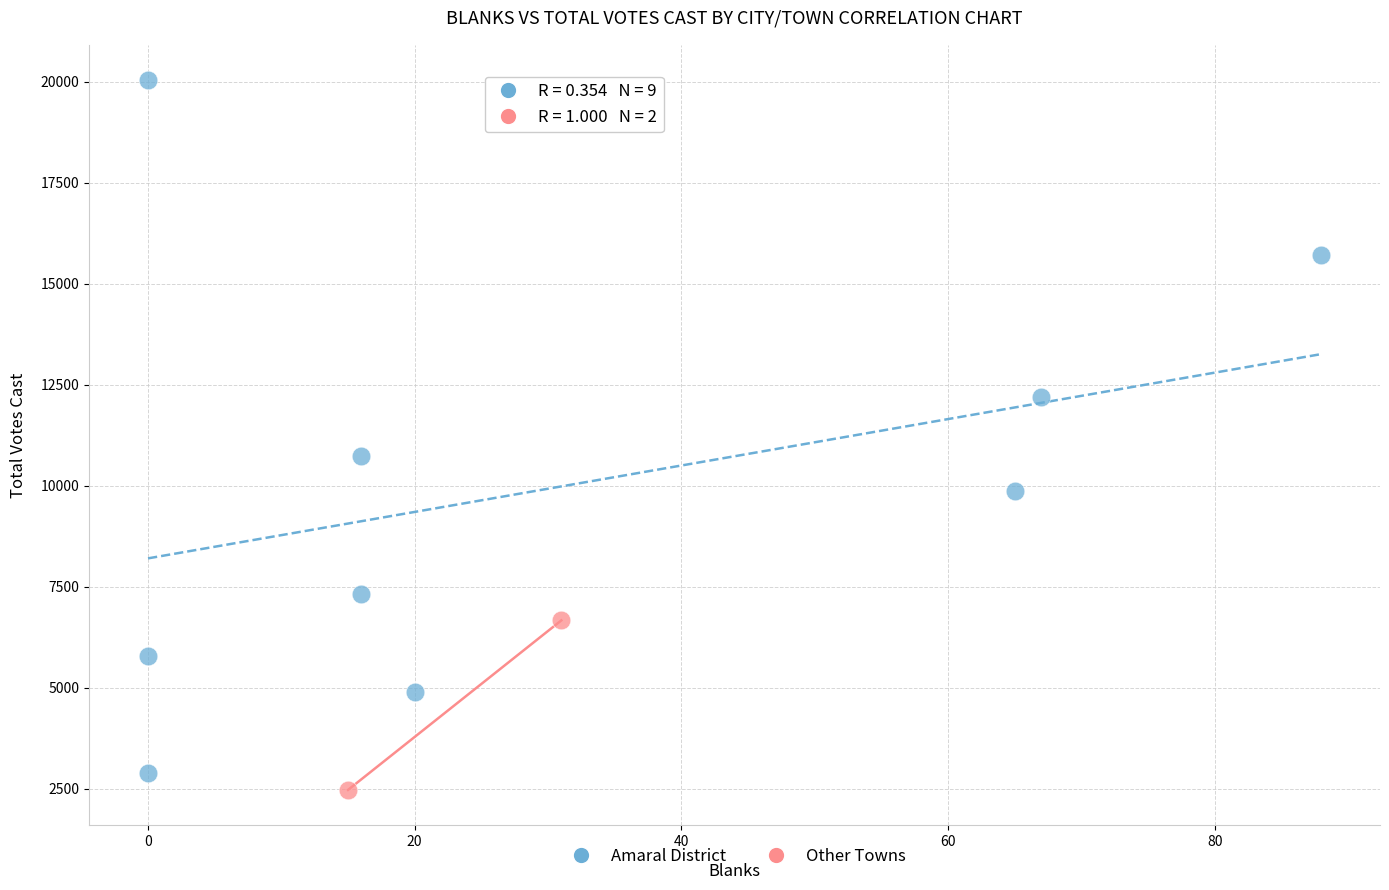

Which series contains the highest Y value?

Amaral District